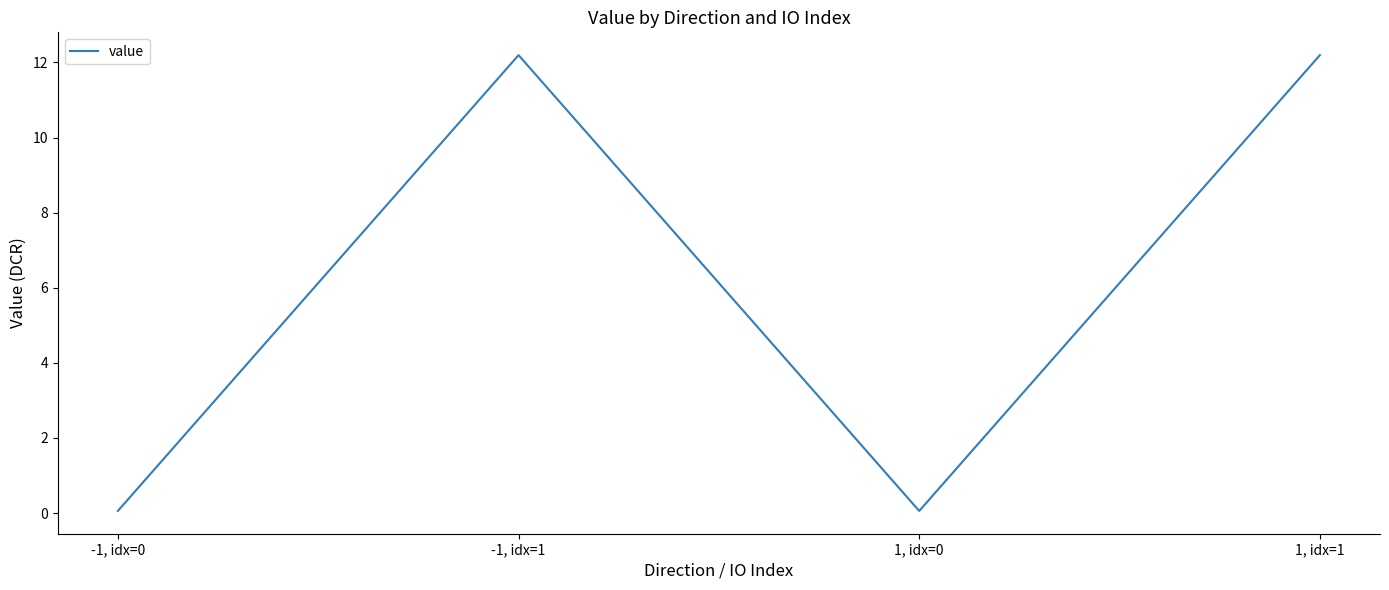

Does the chart have visible grid lines?

No